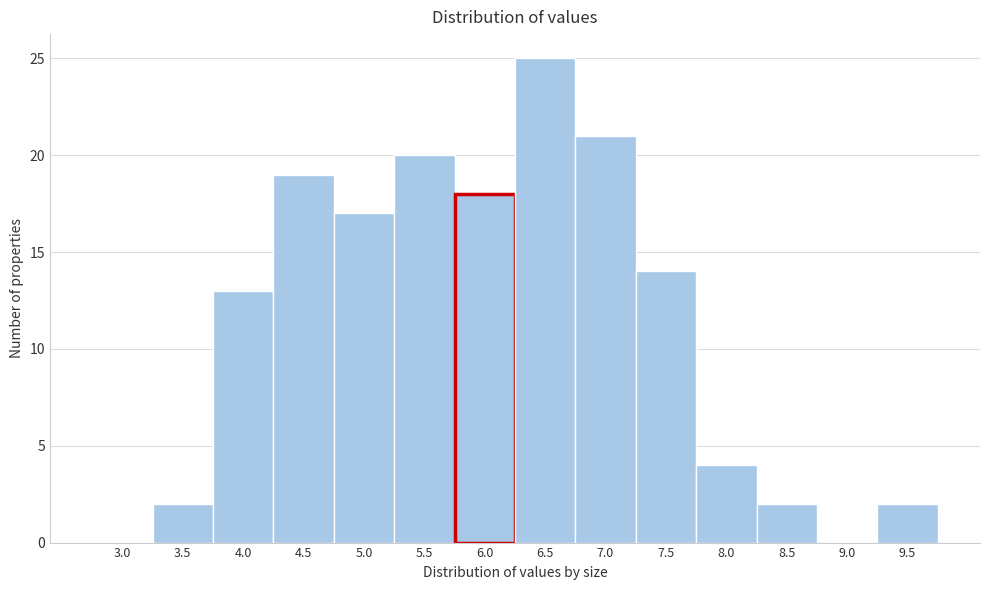

Reading left to right, transcribe all the data shown in this chart.

3.0=0	3.5=2	4.0=13	4.5=19	5.0=17	5.5=20	6.0=18	6.5=25	7.0=21	7.5=14	8.0=4	8.5=2	9.0=0	9.5=2